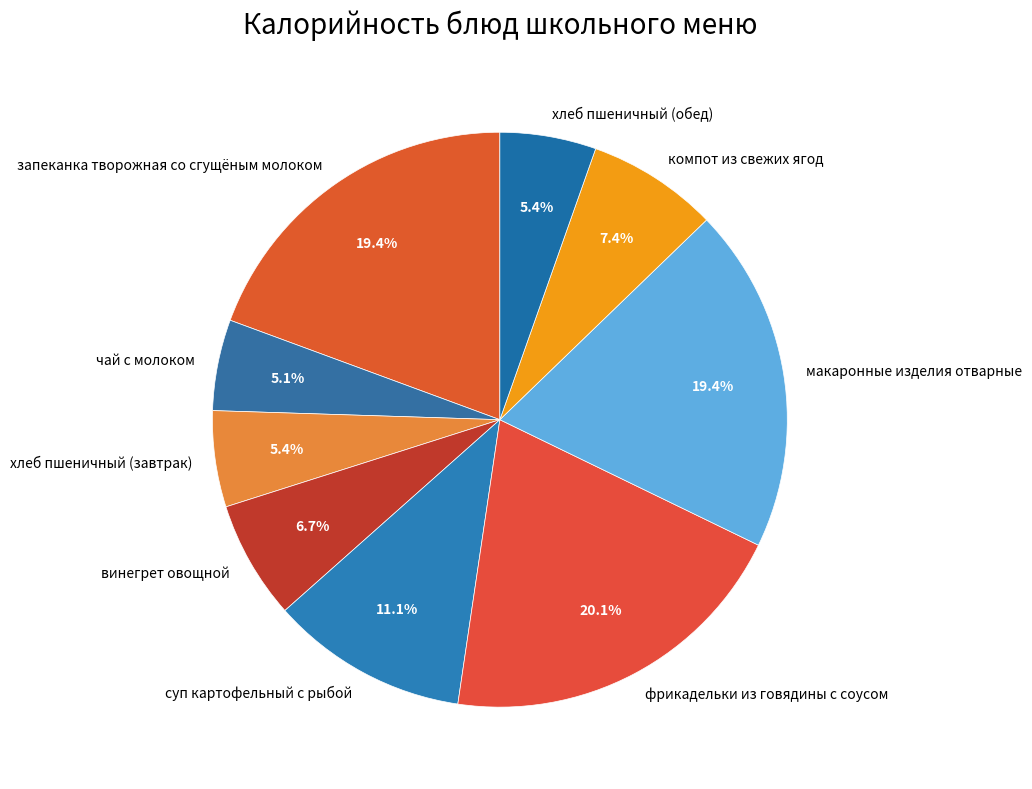

To the nearest percent, what percentage of the pie is винегрет овощной?

7%